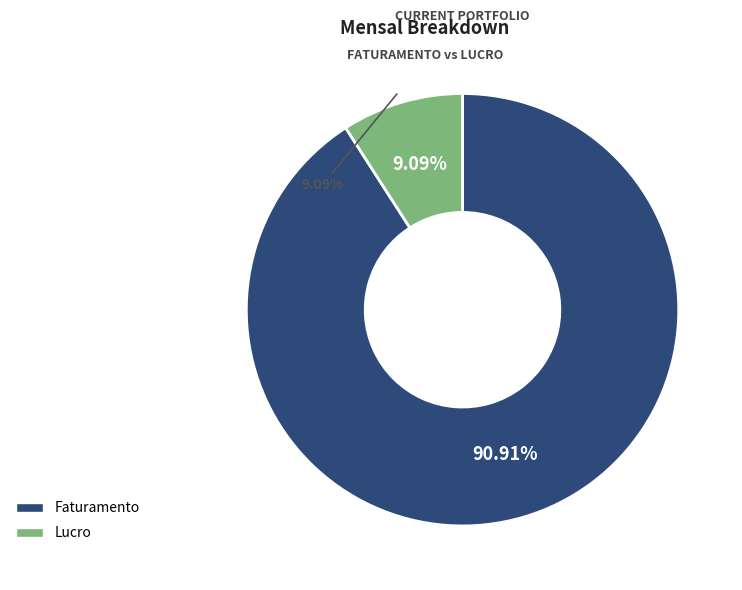

The Faturamento slice represents 91% of the pie. True or false?

True